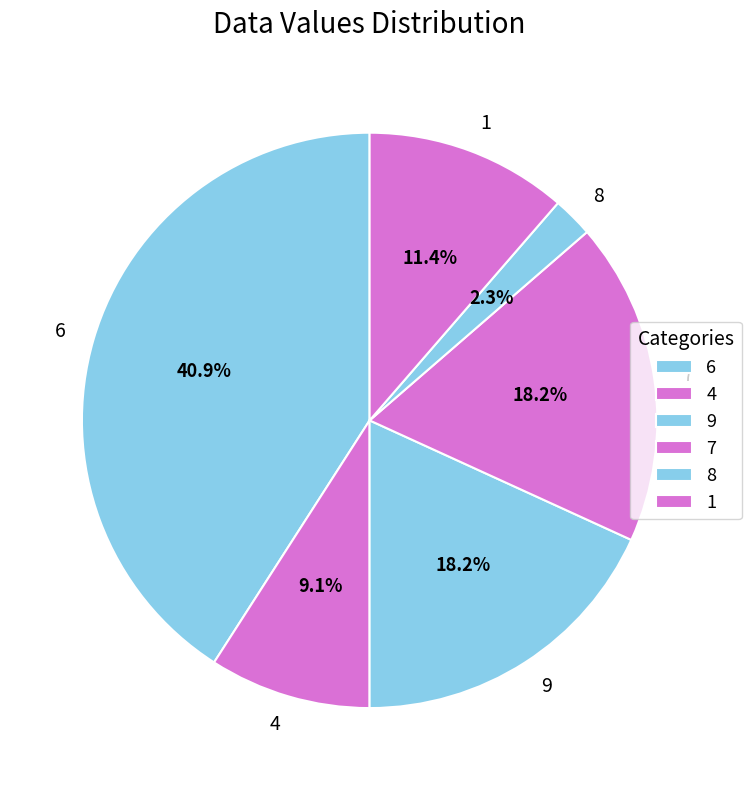

Is the sum of 9 and 6 greater than half?

Yes